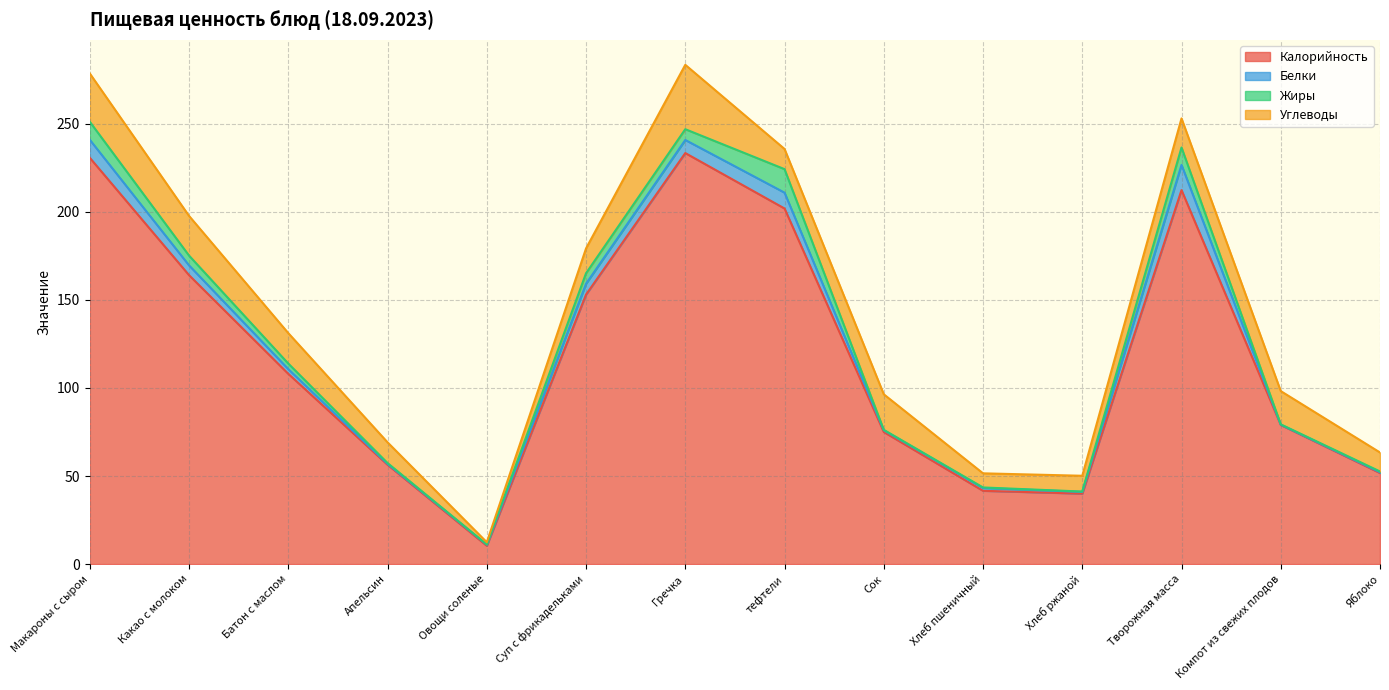

Which series has the widest spread of values?

Калорийность